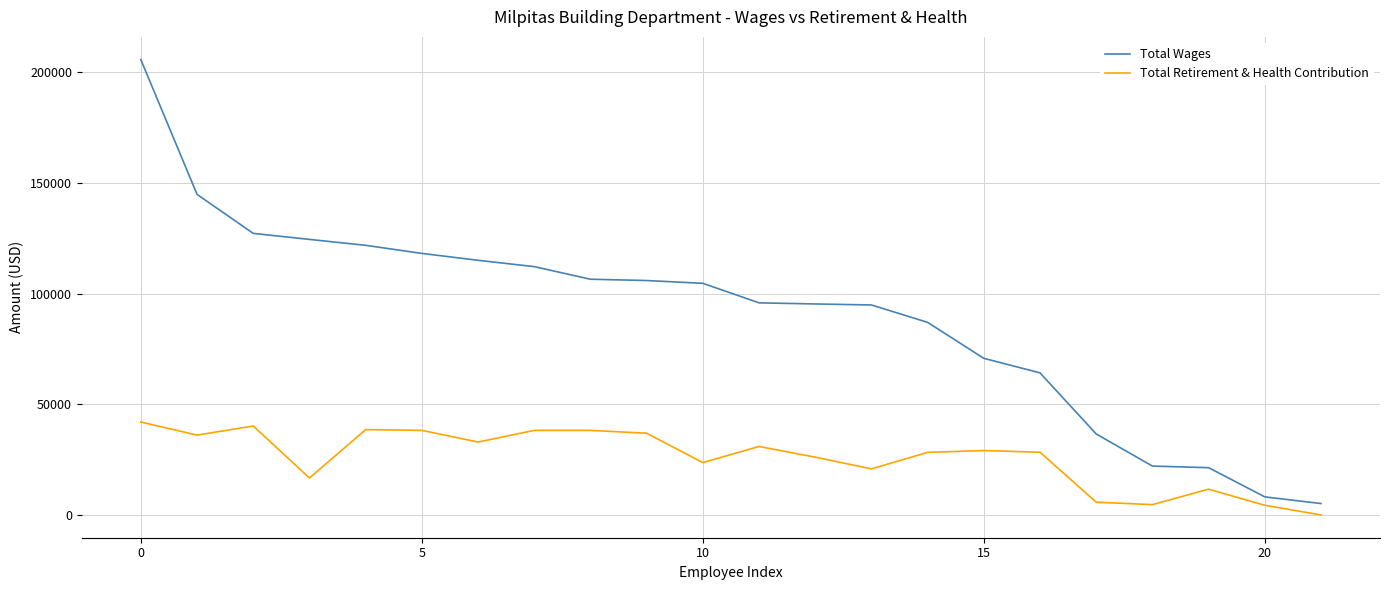

Which series has the largest total across all categories?

Total Wages